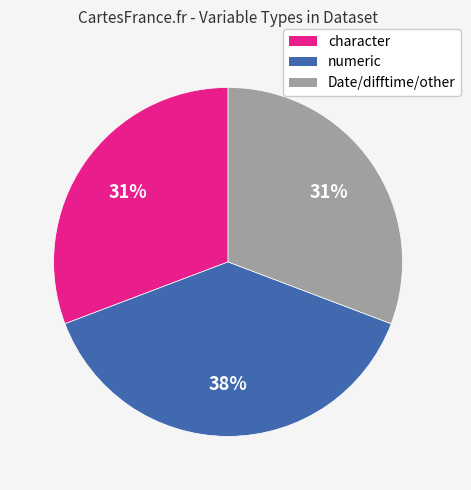

Do numeric and Date/difftime/other together represent more than half of the pie?

Yes